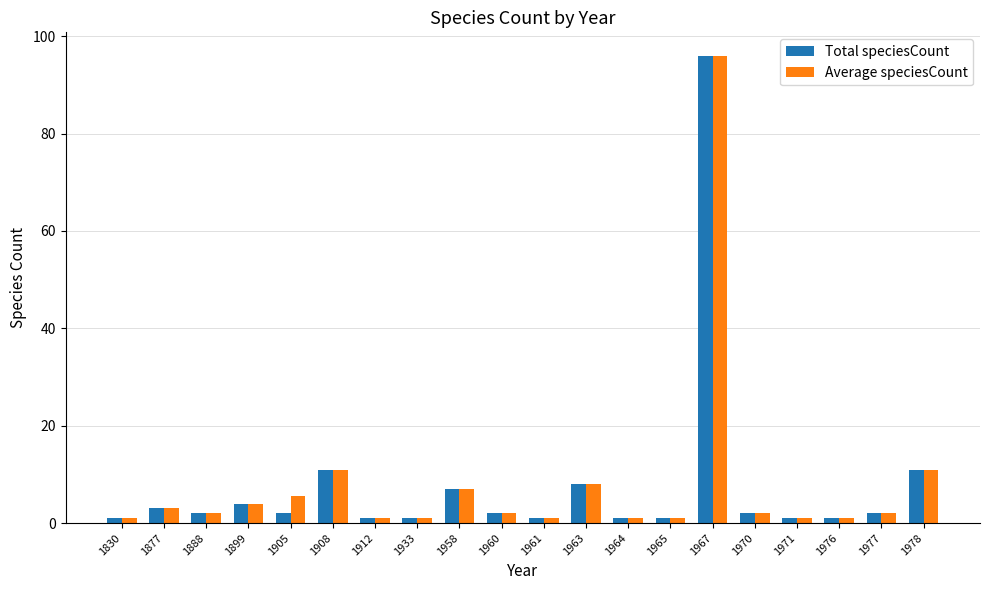

What is the difference between the second highest and minimum values in the Average speciesCount series?

10.0